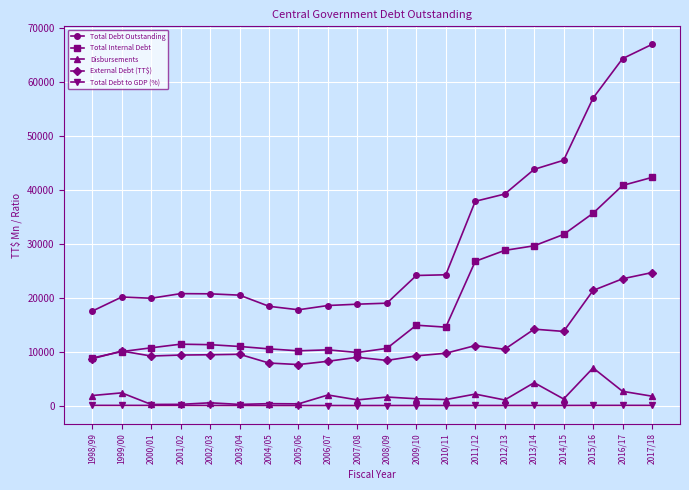

What is the maximum value for Total Debt Outstanding?

67001.9